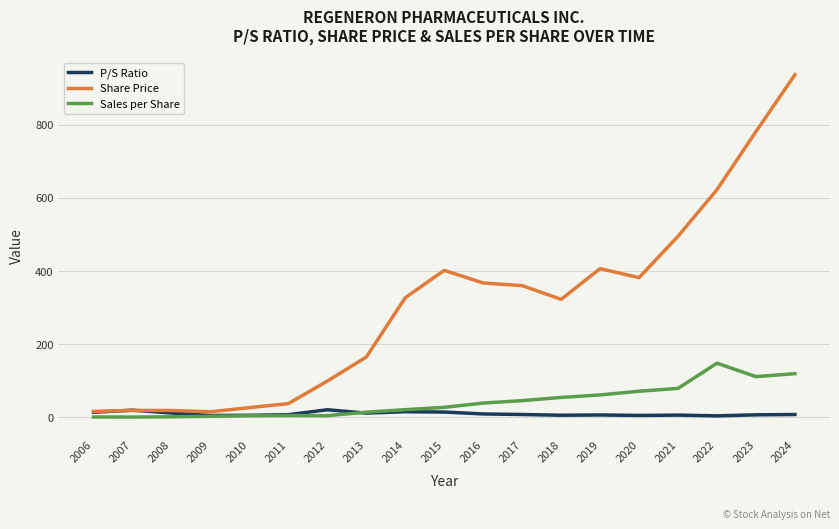

What is the lowest value of the P/S Ratio series?

4.2